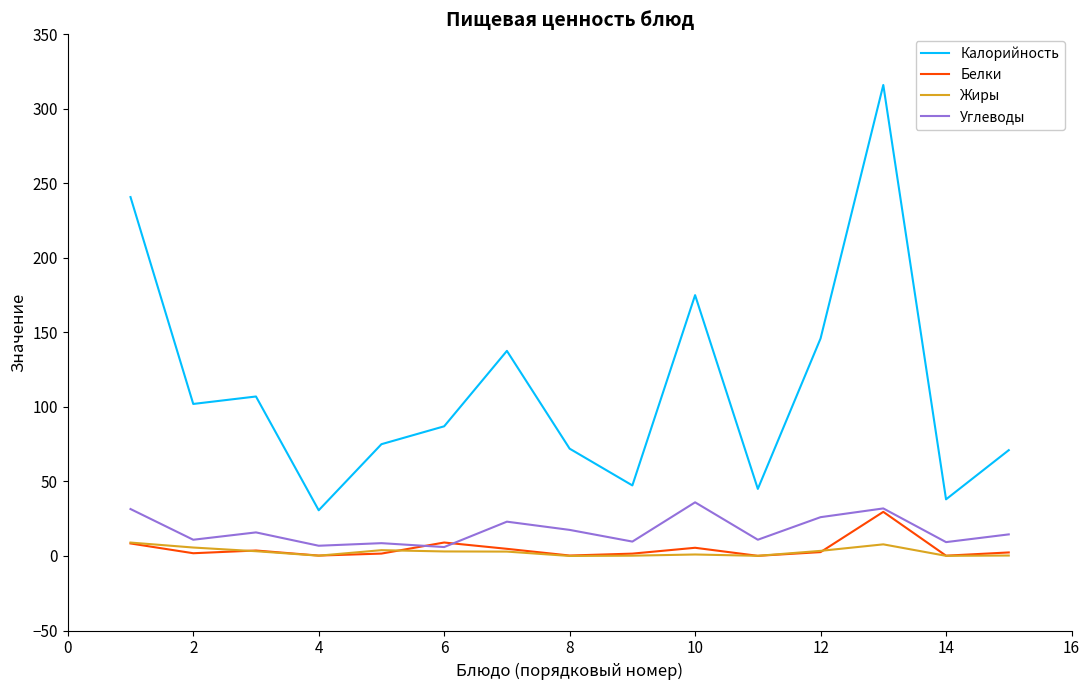

Which series has the widest spread of values?

Калорийность